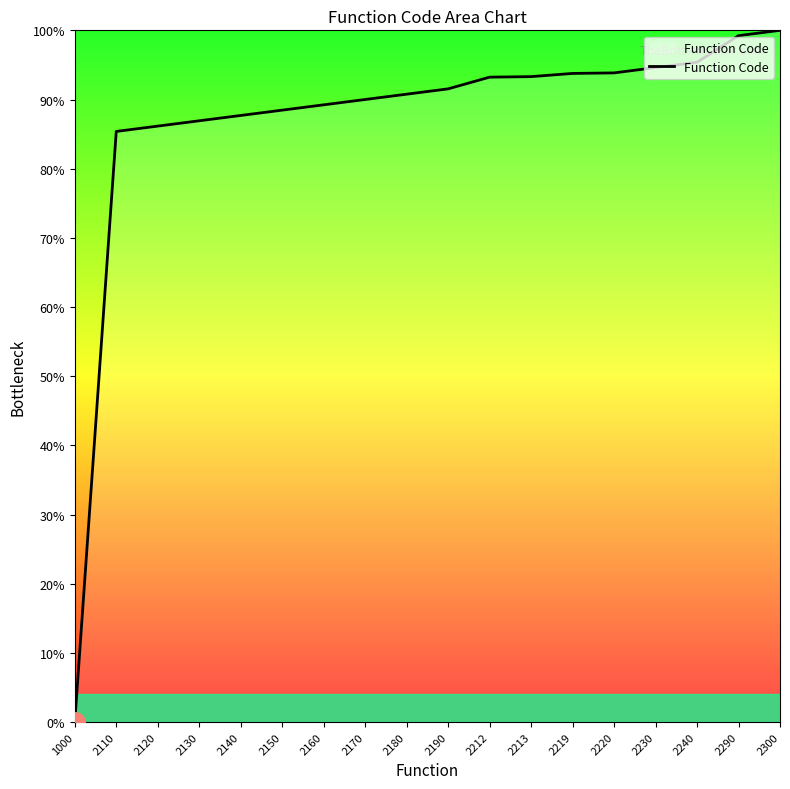

True or false: the data shows 136.4 at 2220.

False